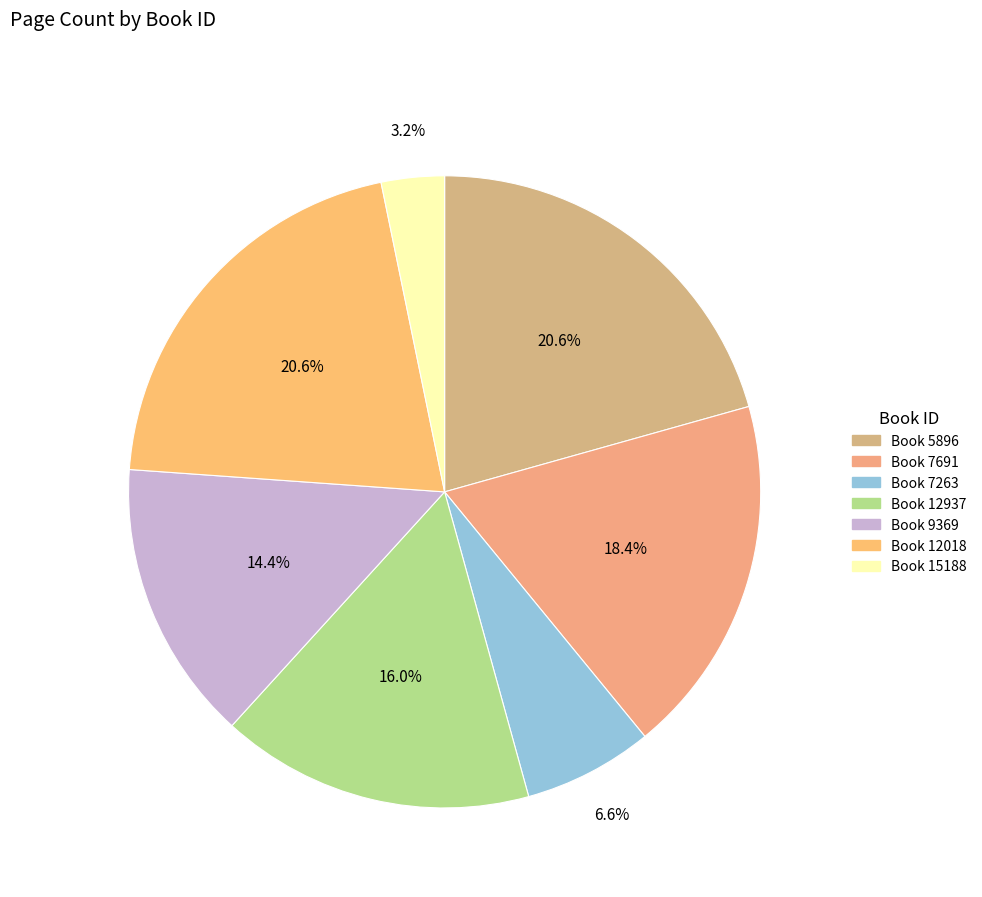

What is the largest slice in the pie chart?

5896